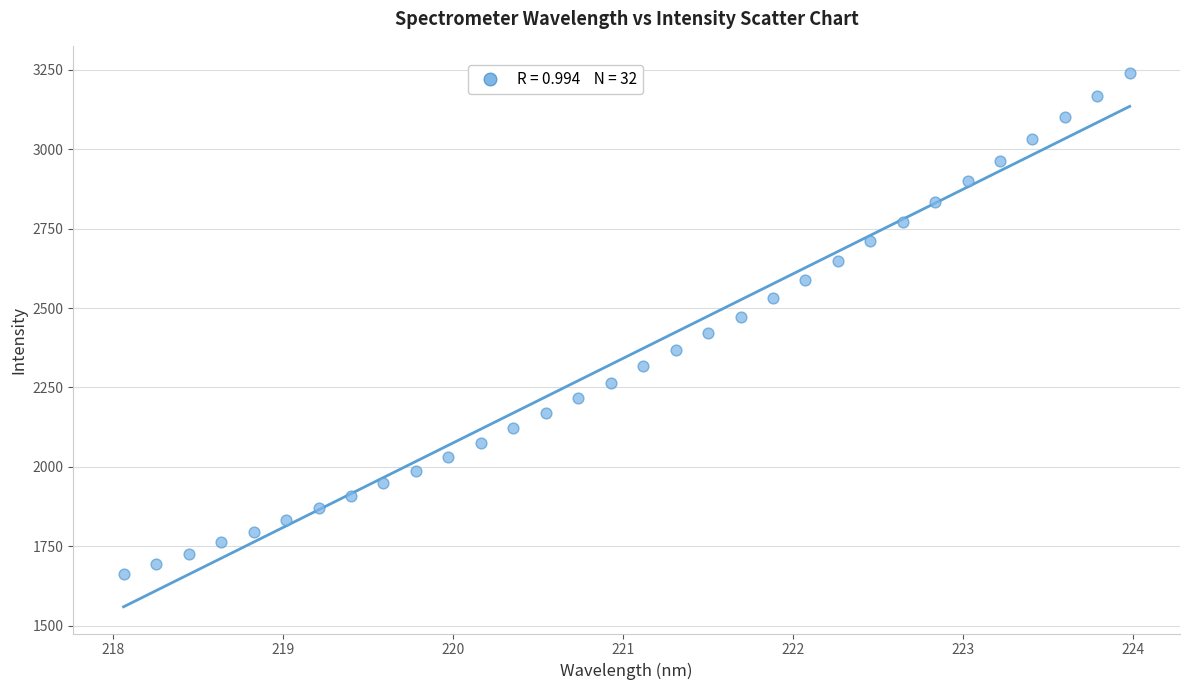

What is the range of X values (max minus min)?

5.9